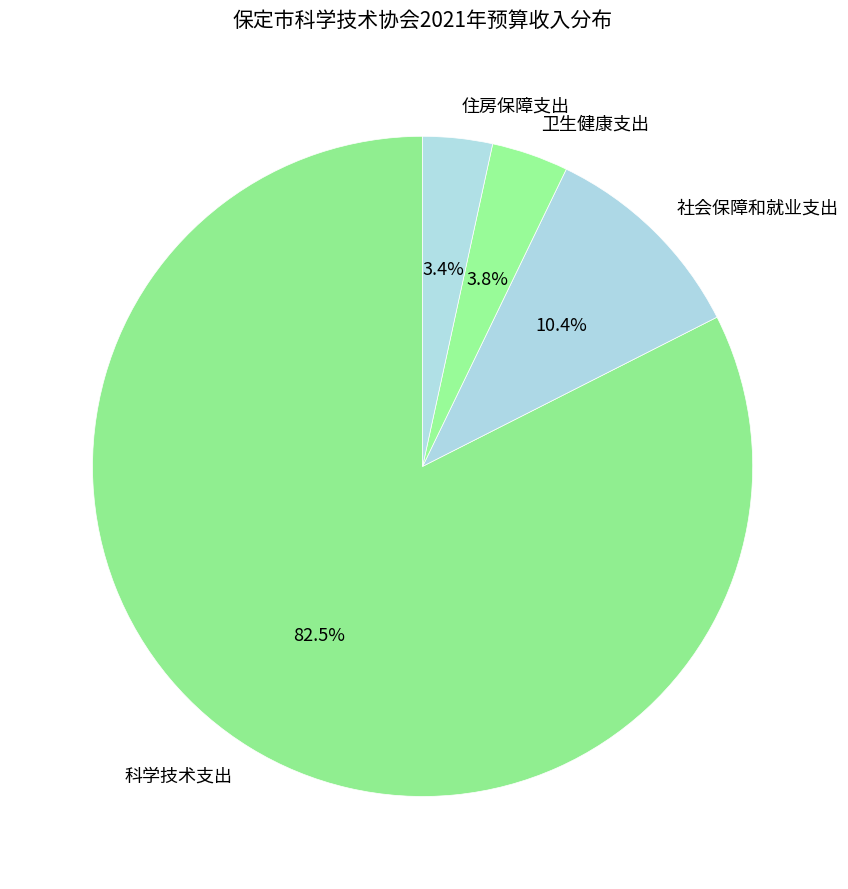

How many segments does this pie chart have?

4